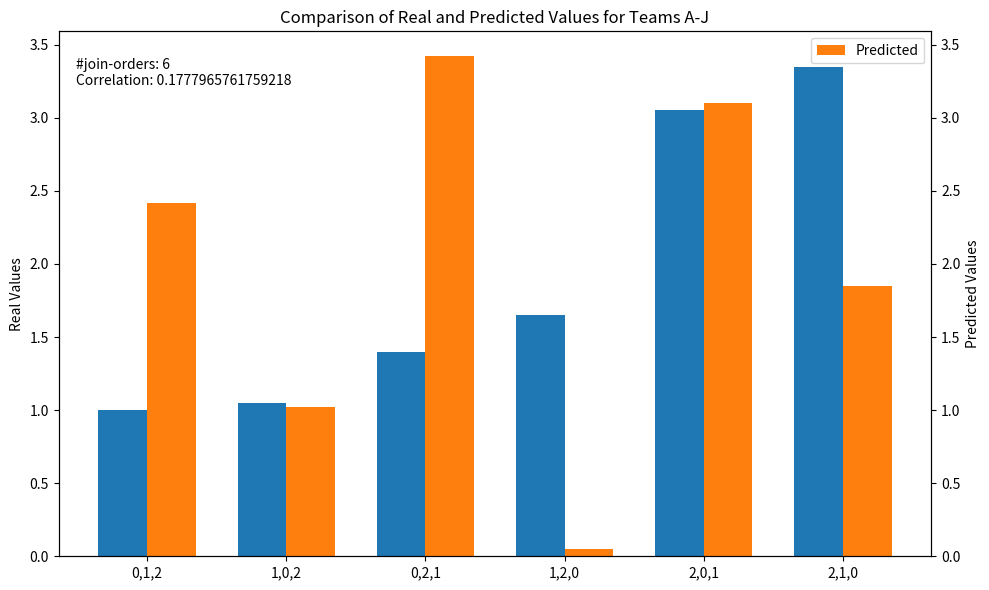

Rank the series by their maximum value, from lowest to highest.

Real Values, Predicted